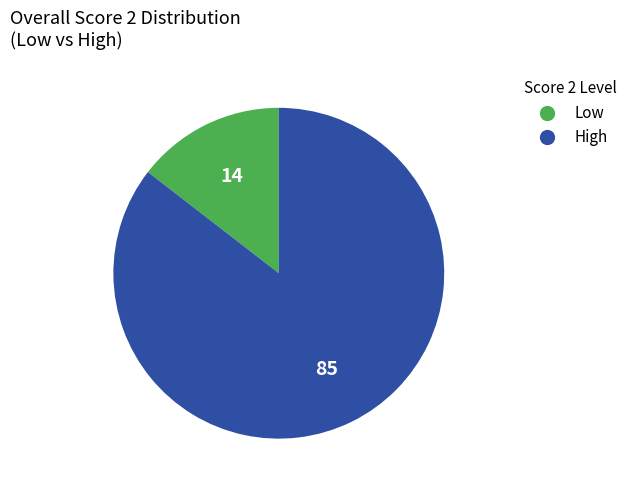

Is there any slice that represents more than half of the pie?

Yes